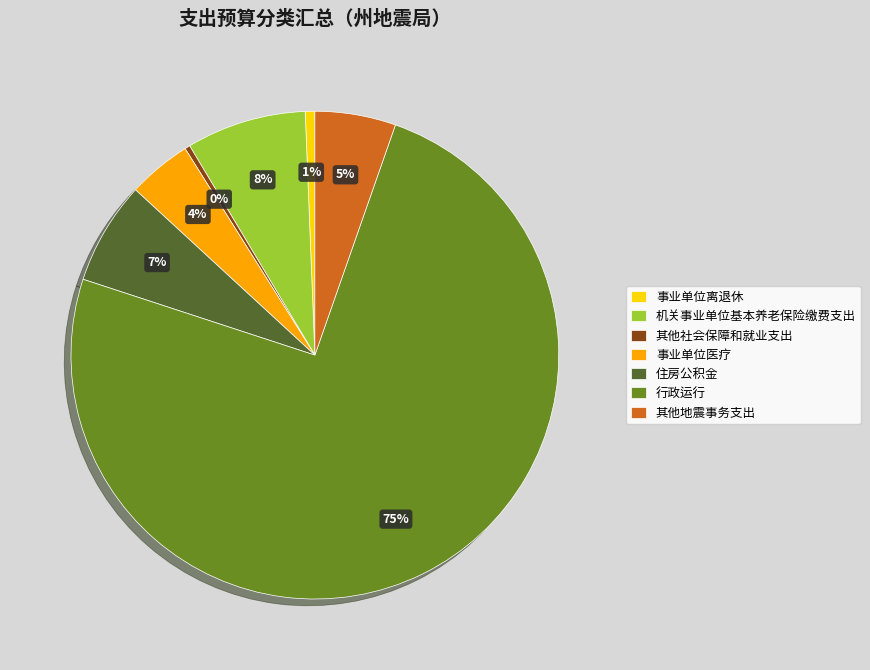

Count the number of slices in the pie.

7